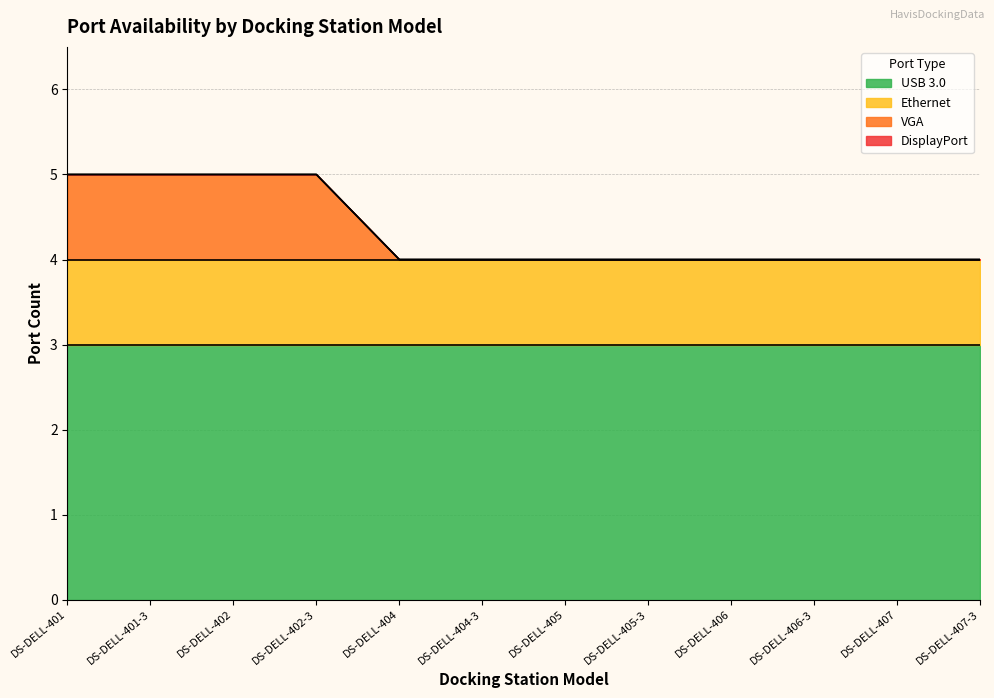

Which has a higher value, DS-DELL-402-3 or DS-DELL-404-3?

DS-DELL-402-3